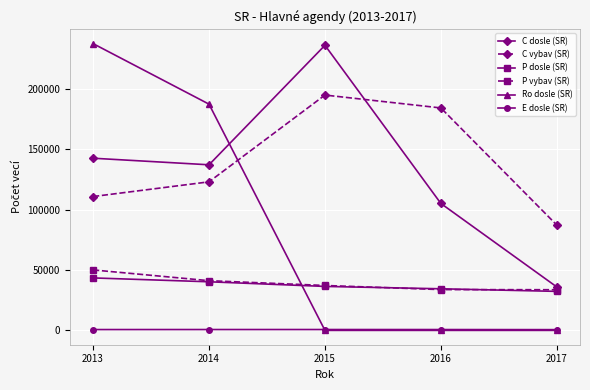

True or false: C vybav (SR) and P dosle (SR) cross at least once.

False